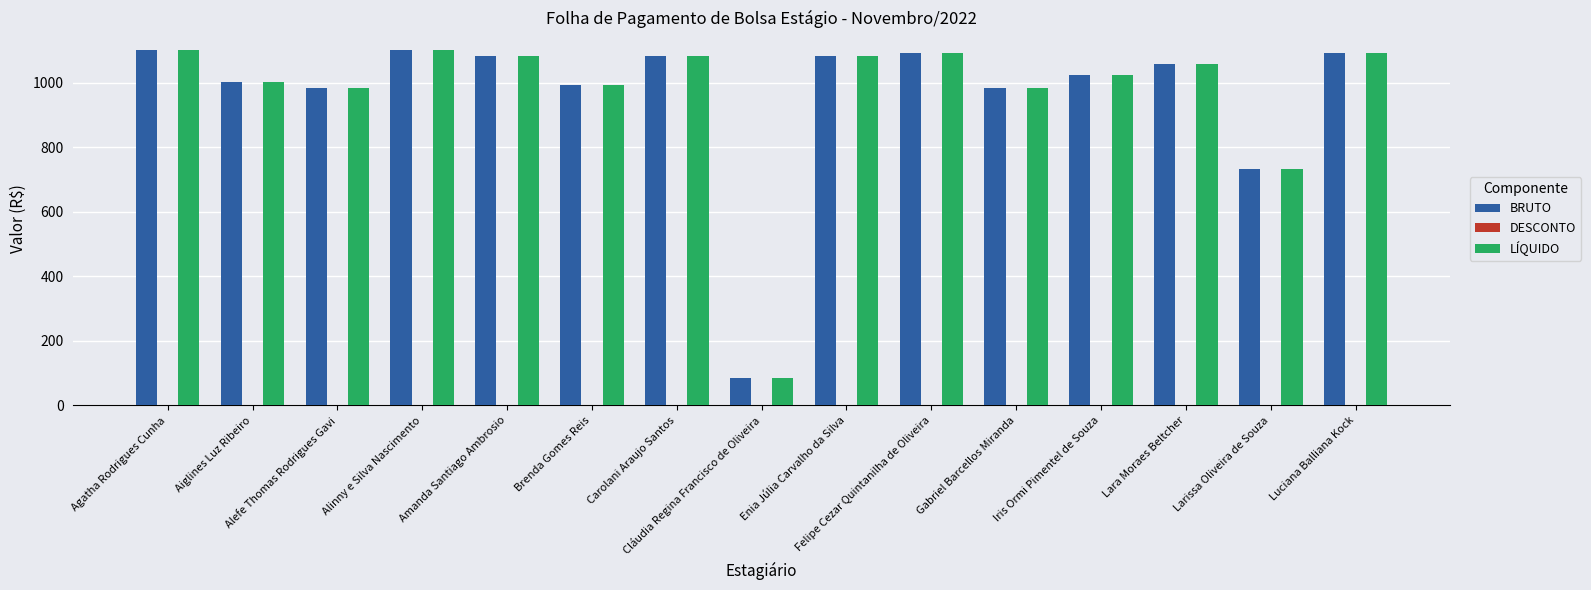

What is the difference between the highest and lowest values at Aiglines Luz Ribeiro?

0.0